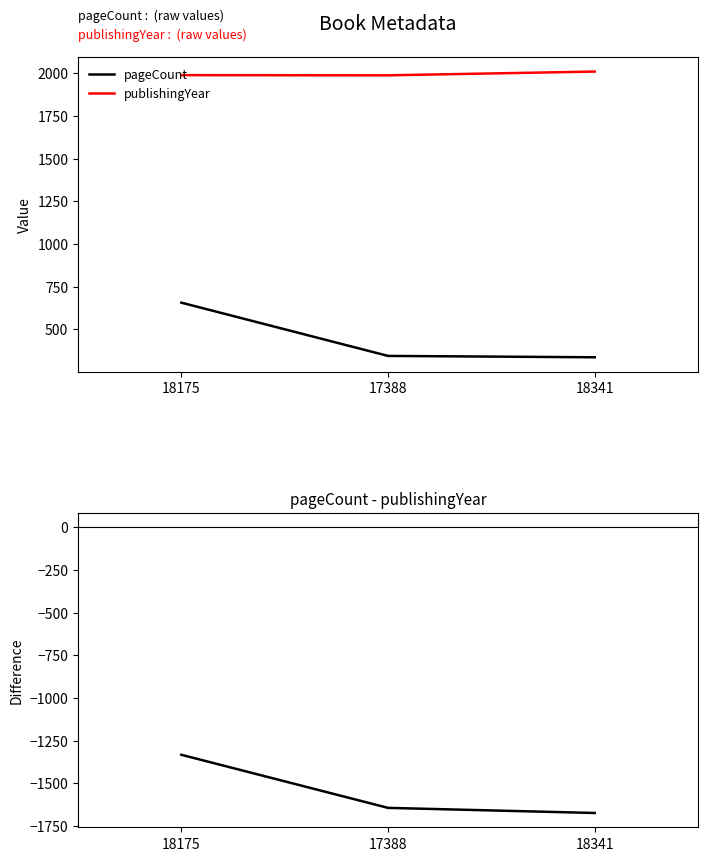

What is the difference between the maximum and minimum values in the publishingYear series?

22